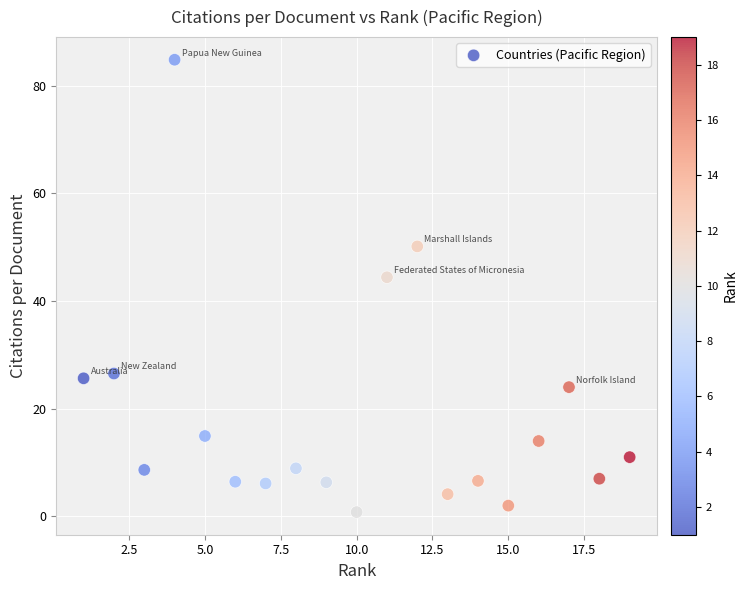

What Y value in the scatter plot is closest to 42?

44.4